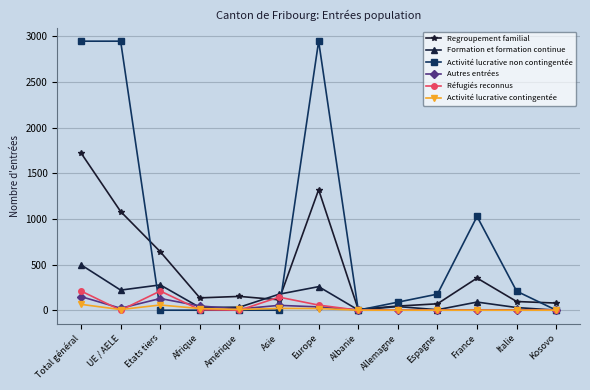

At which label is Activité lucrative non contingentée closest to 1473?

France